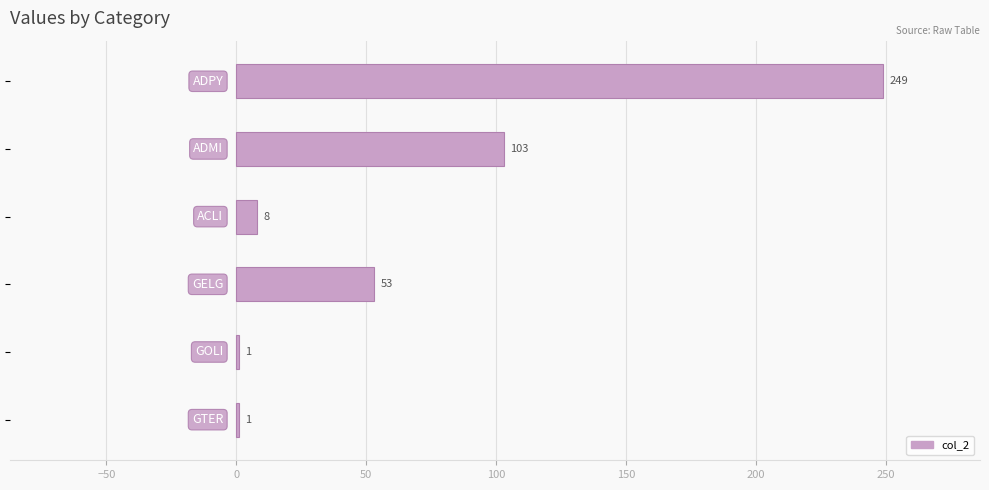

What is the sum of all values?

415